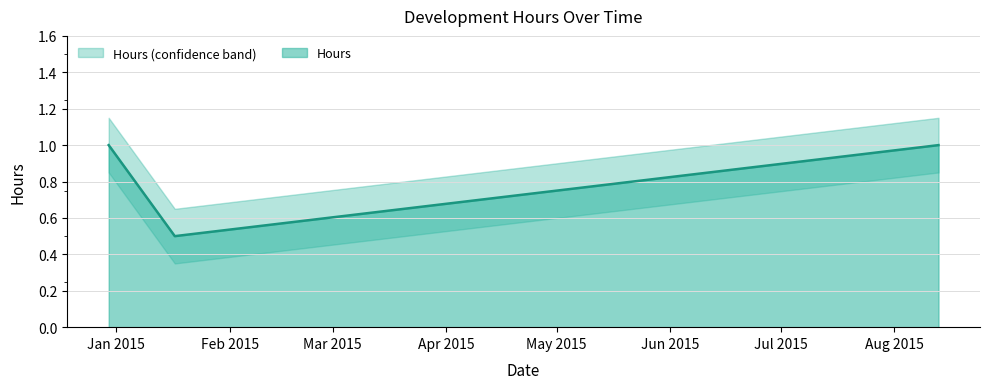

What is the change in value from 01/17/2015 to 08/13/2015?

+0.5